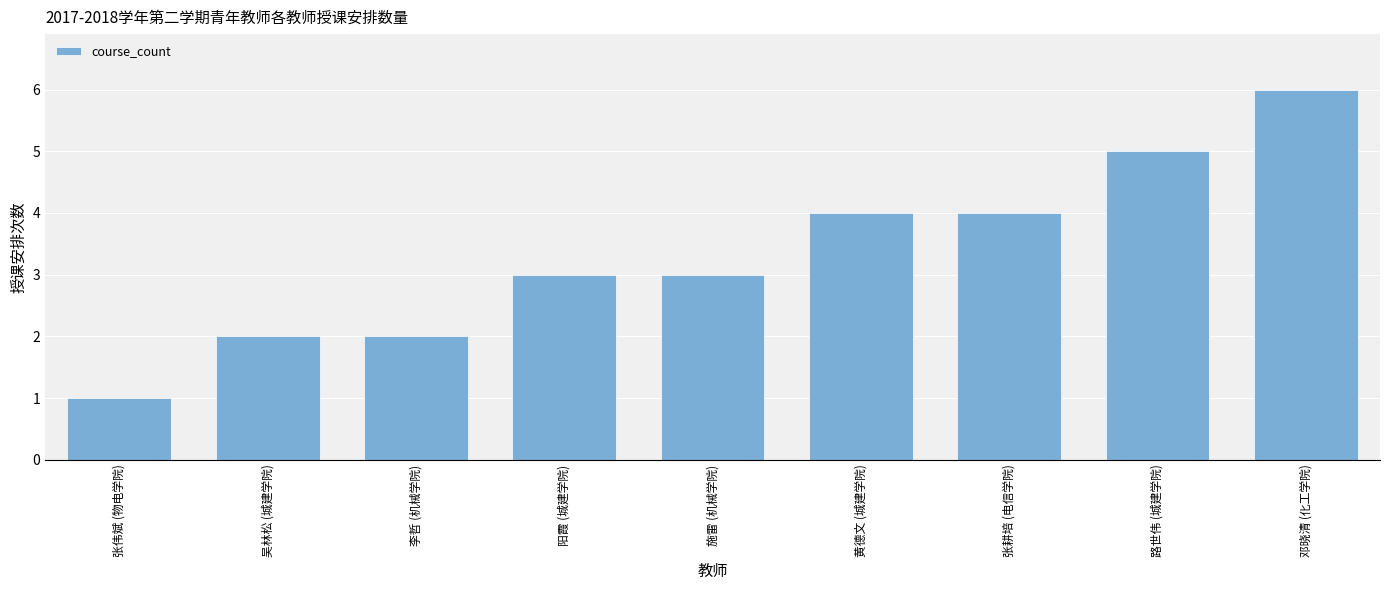

Is it true that the value at 邓晓清 (化工学院) is 10?

False